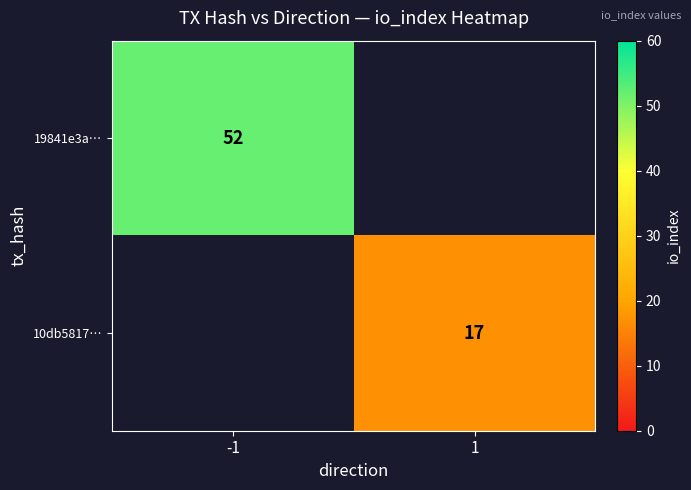

Is it true that 10db5817… equals 17 at 1?

True